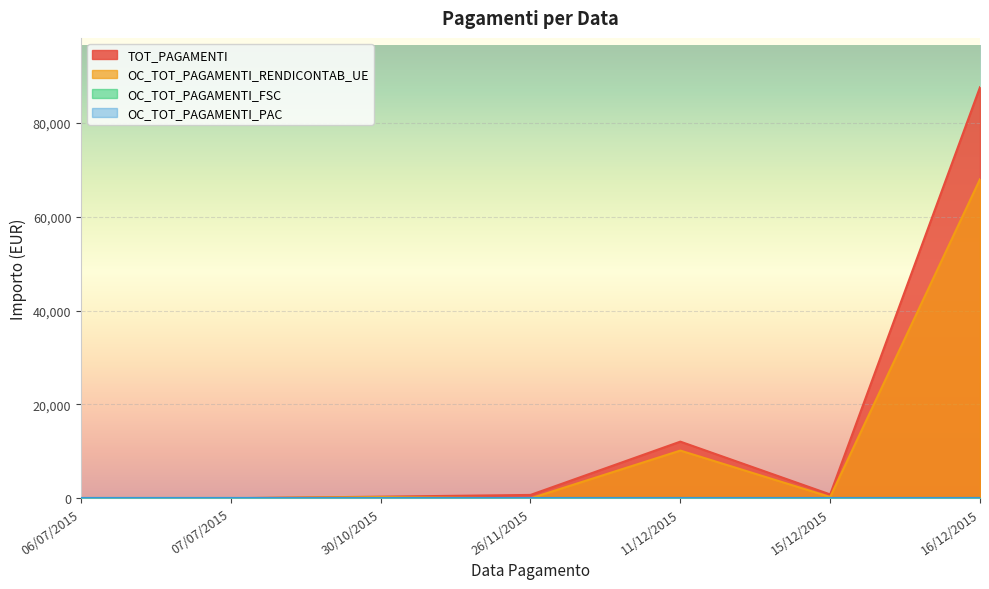

The value of OC_TOT_PAGAMENTI_RENDICONTAB_UE at 26/11/2015 is 43684.2. True or false?

False